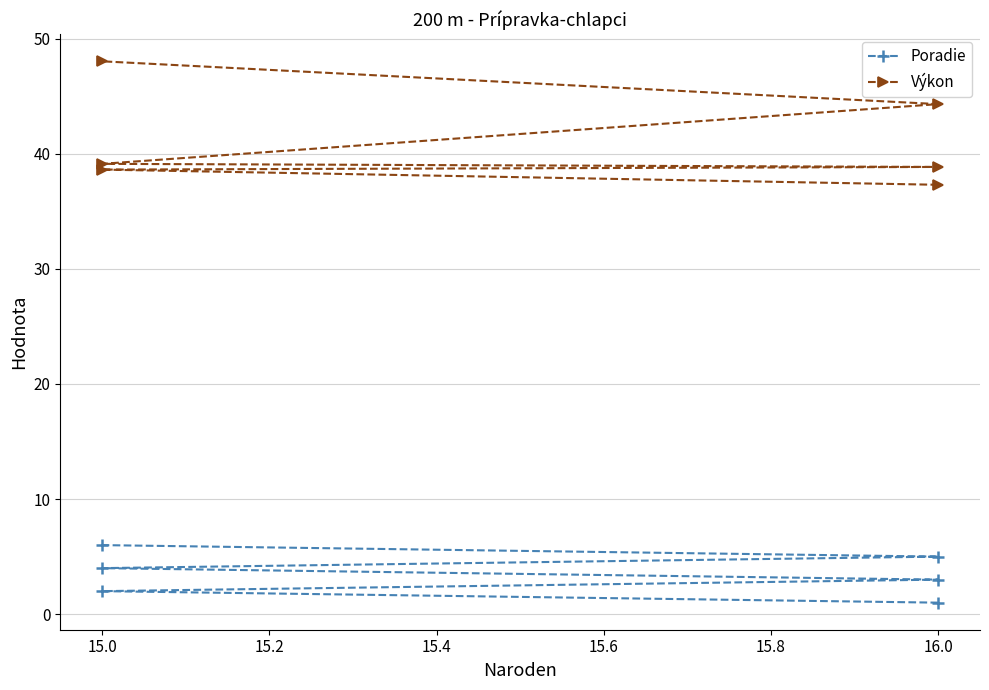

Which series has the largest total across all categories?

Výkon